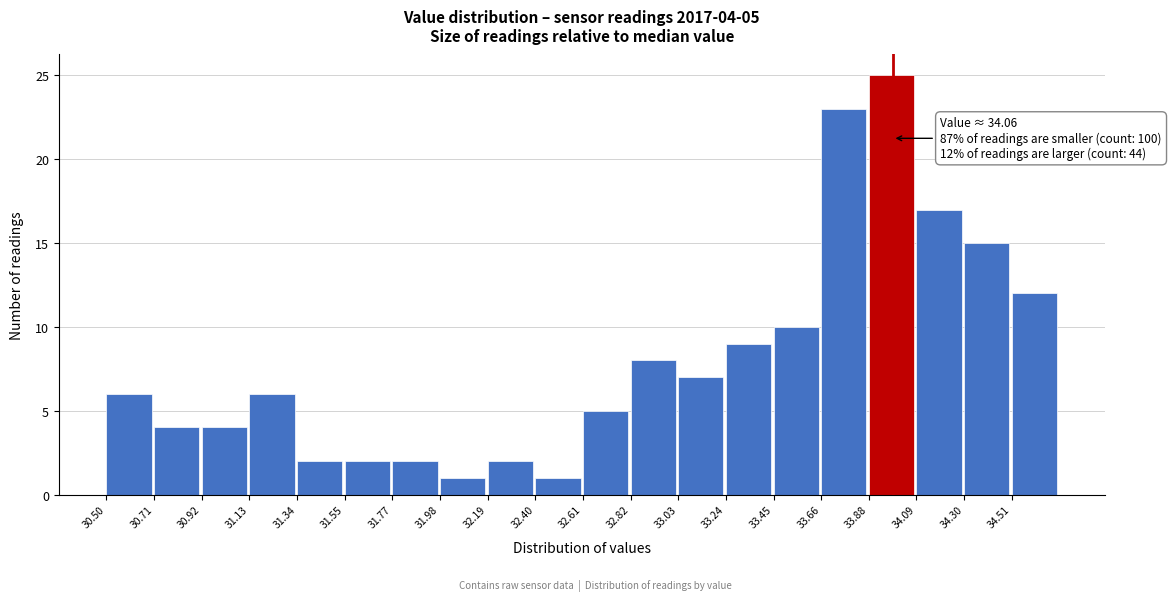

Over which range of the x-axis is the bar tallest?

33.90 to 34.10